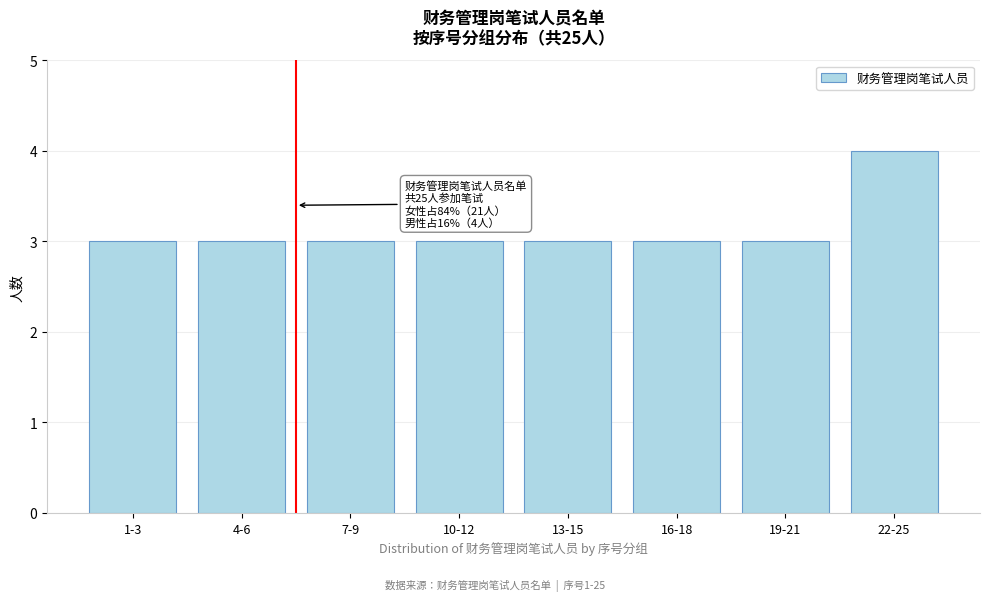

Reading left to right, what are all the values shown in this chart?

3	3	3	3	3	3	3	4